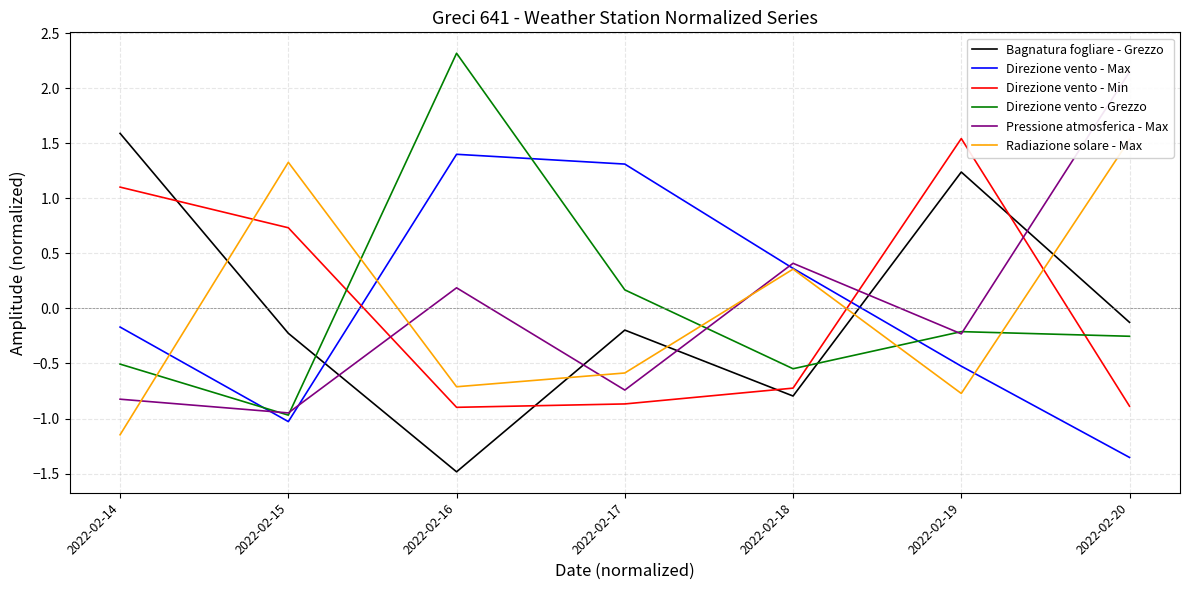

Between 2022-02-15 and 2022-02-16, which series saw the biggest shift?

Direzione vento - Grezzo